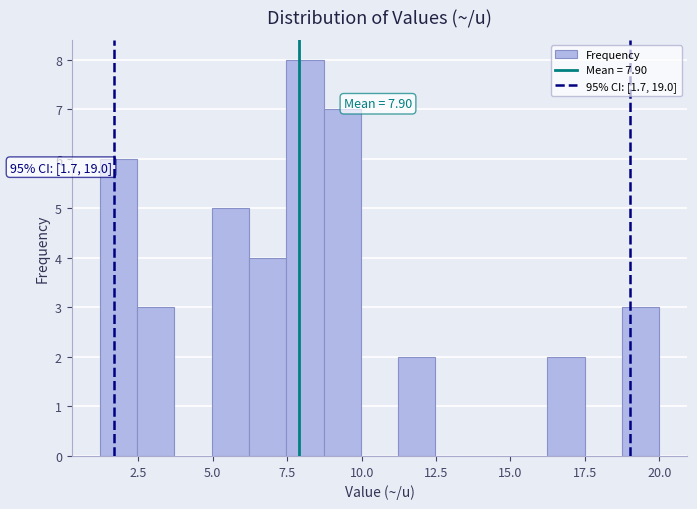

Read against the x-axis, roughly where is the centre of the tallest bar?

8.0